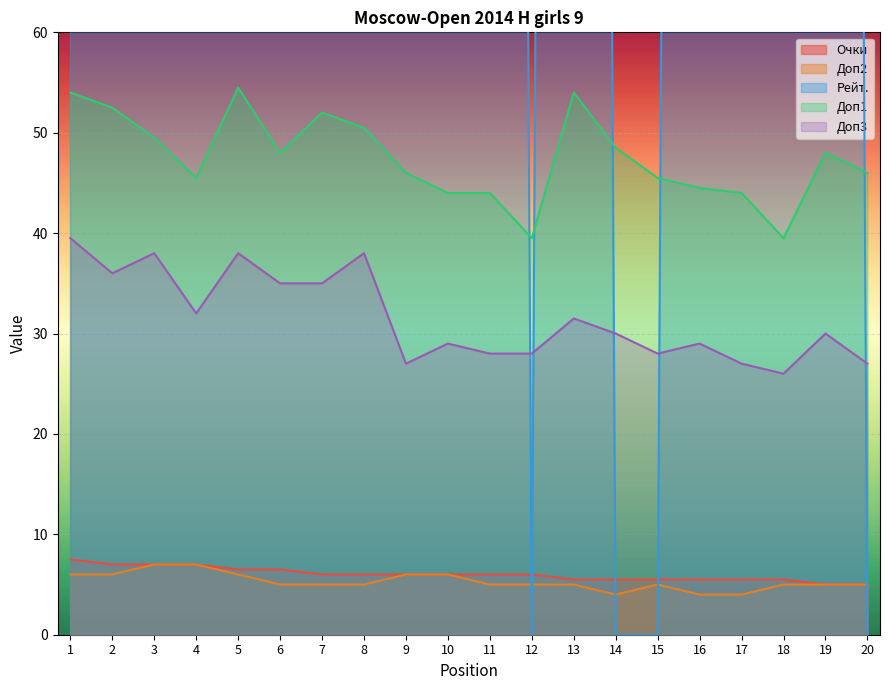

How many interior local peaks does the Доп3 series have?

7